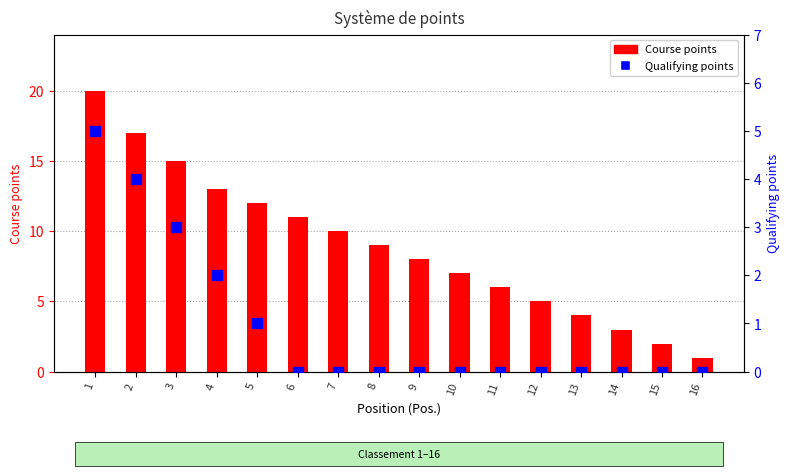

True or false: Qualifying points has a value of 2 at 15.

False